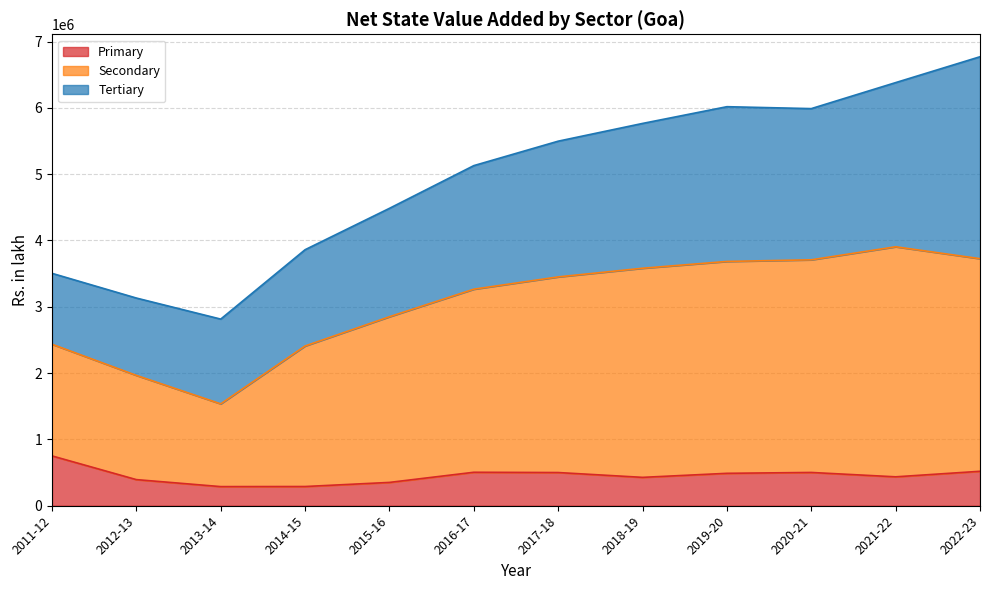

What is the minimum value for Primary?

288522.0